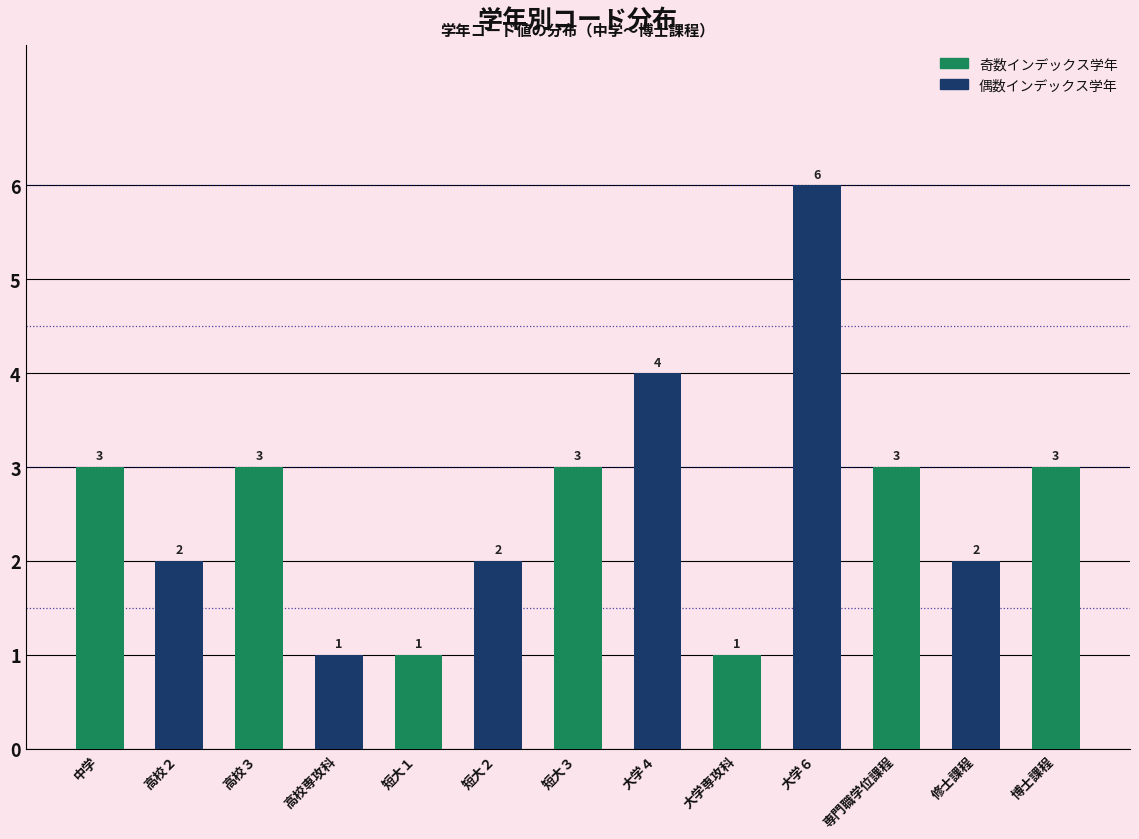

Rank the categories by value from lowest to highest.

高校専攻科, 短大１, 大学専攻科, 高校２, 短大２, 修士課程, 中学, 高校３, 短大３, 専門職学位課程, 博士課程, 大学４, 大学６